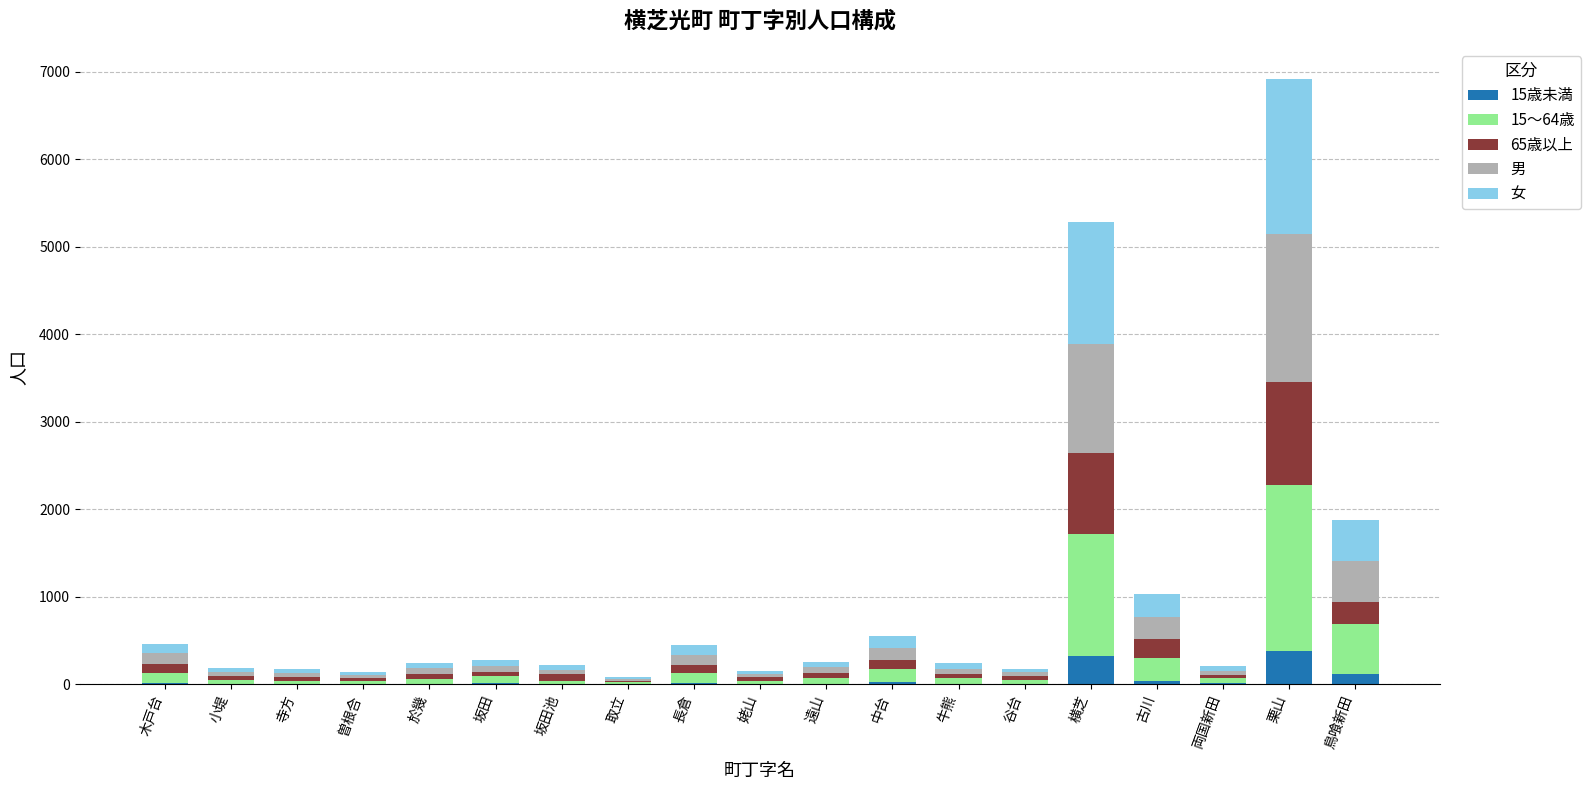

At which category is the sum across all series the highest?

栗山